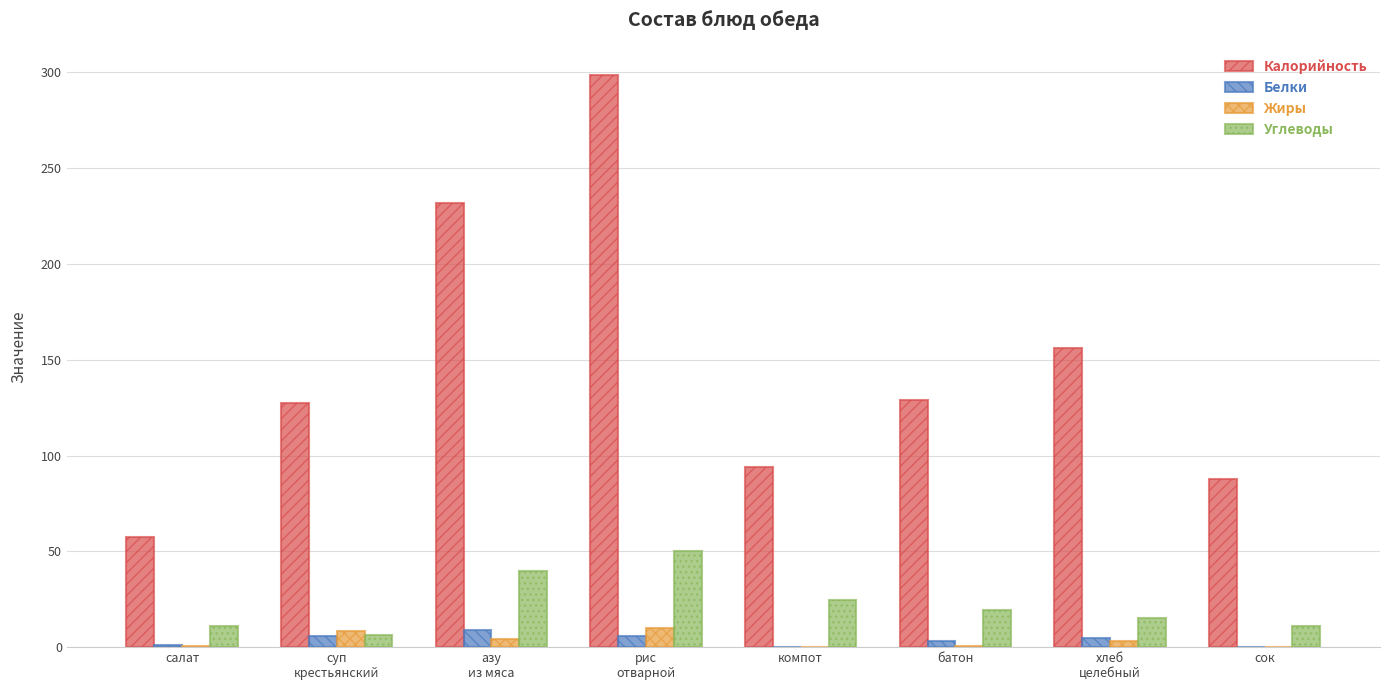

How many distinct data groups are displayed?

4